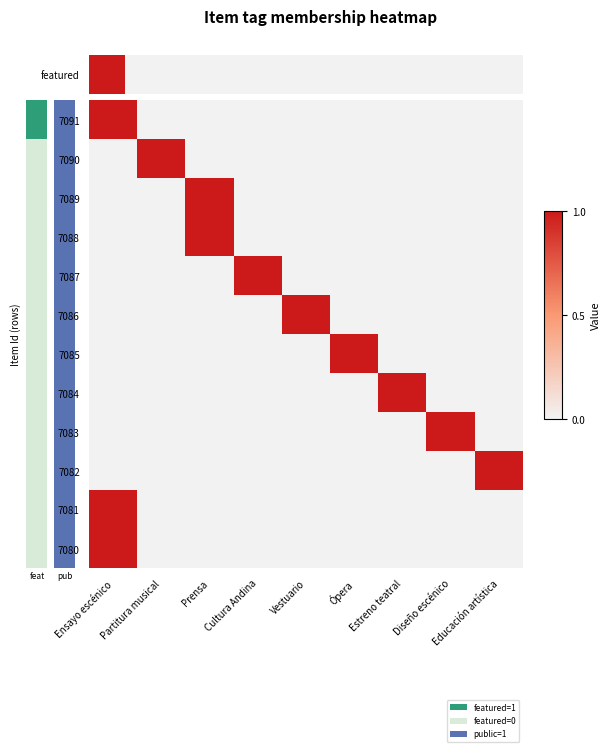

Which series has the largest total across all categories?

7091